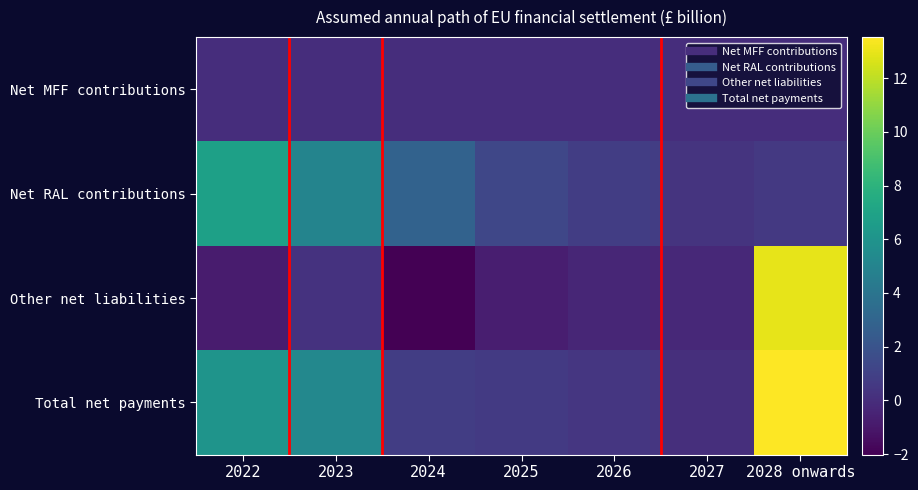

Reading left to right, what are all the values shown in this chart?

Net MFF contributions: 2022=0.0	2023=0.0	2024=0.0	2025=0.0	2026=0.0	2027=0.0	2028 onwards=0.0
Net RAL contributions: 2022=6.8	2023=5.0	2024=2.8	2025=1.3	2026=0.8	2027=0.3	2028 onwards=0.6
Other net liabilities: 2022=-0.8	2023=0.3	2024=-2.0	2025=-0.7	2026=-0.4	2027=-0.2	2028 onwards=13.0
Total net payments: 2022=6.0	2023=5.3	2024=0.8	2025=0.6	2026=0.4	2027=0.1	2028 onwards=13.5